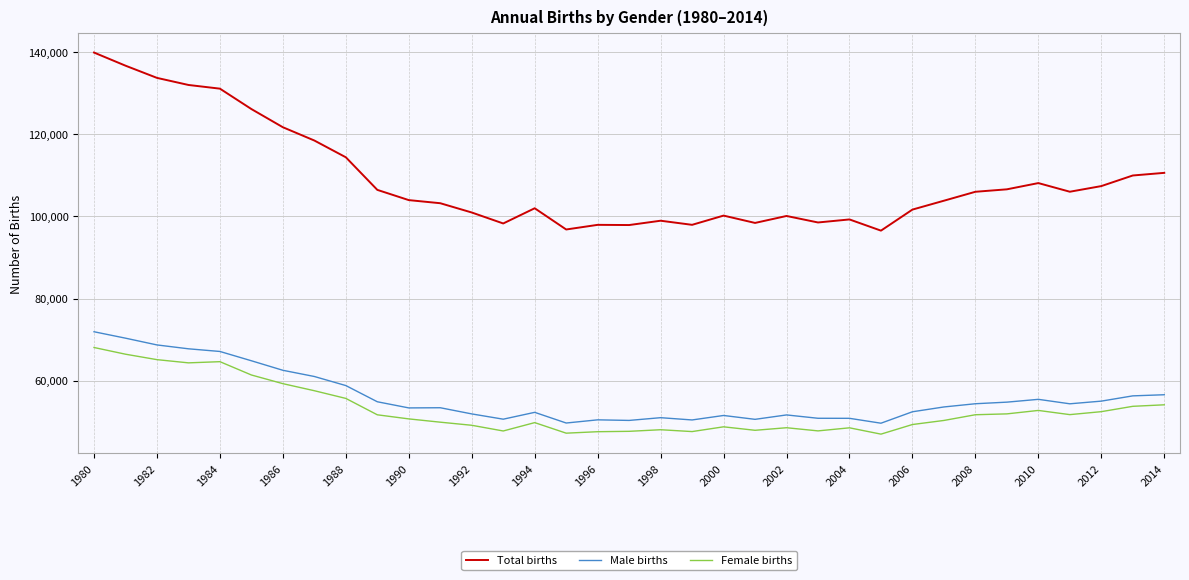

Which series has the widest spread of values?

Total births